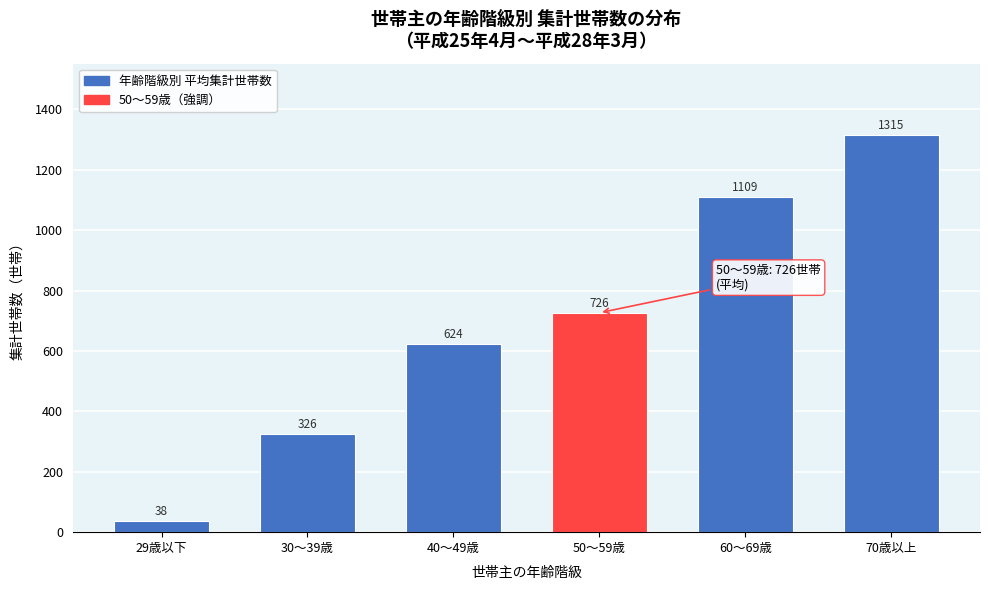

Rank the categories by value from lowest to highest.

29歳以下, 30～39歳, 40～49歳, 50～59歳, 60～69歳, 70歳以上